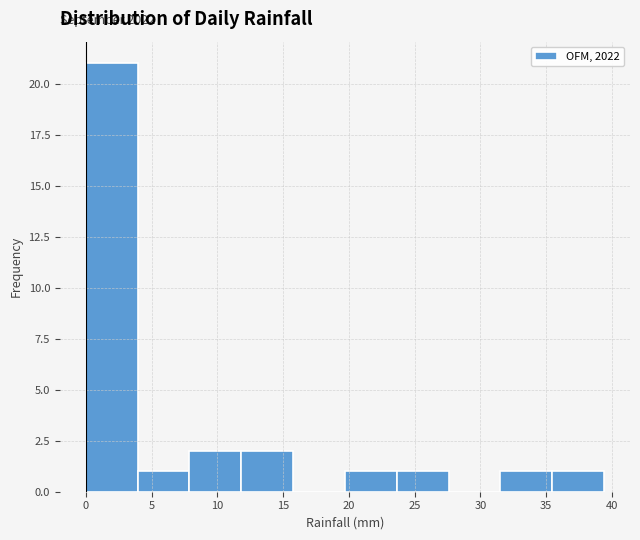

Which range on the x-axis has the tallest bar?

0.0 to 4.0